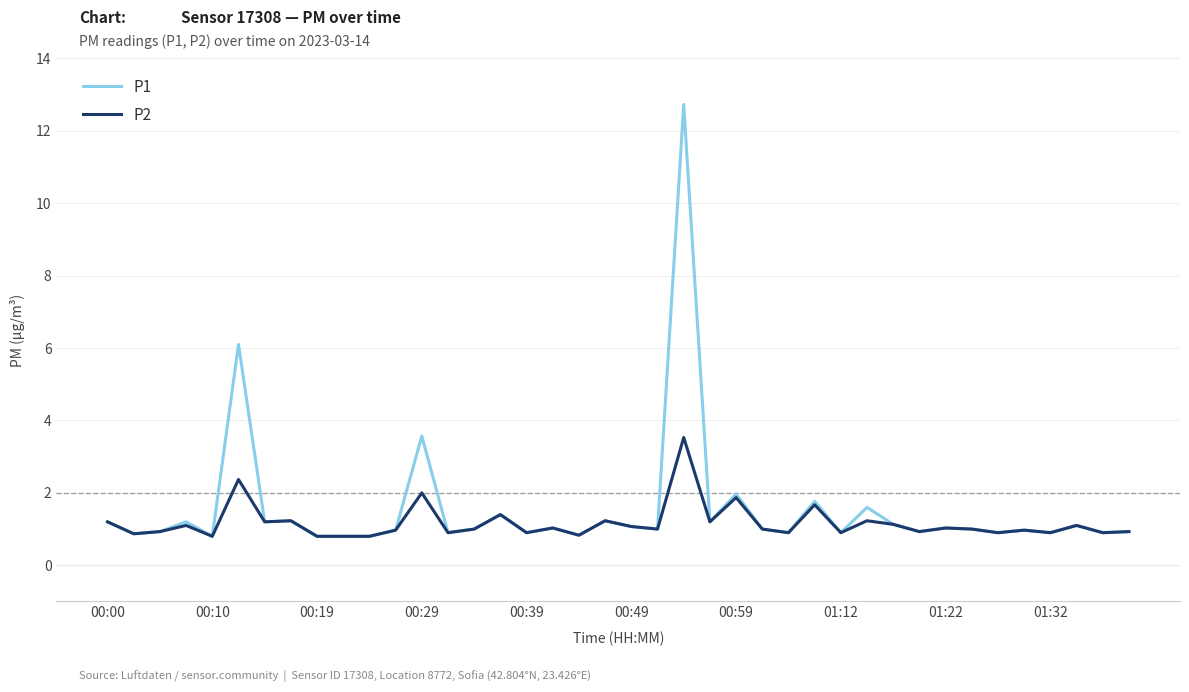

What is the minimum value for P2?

0.8